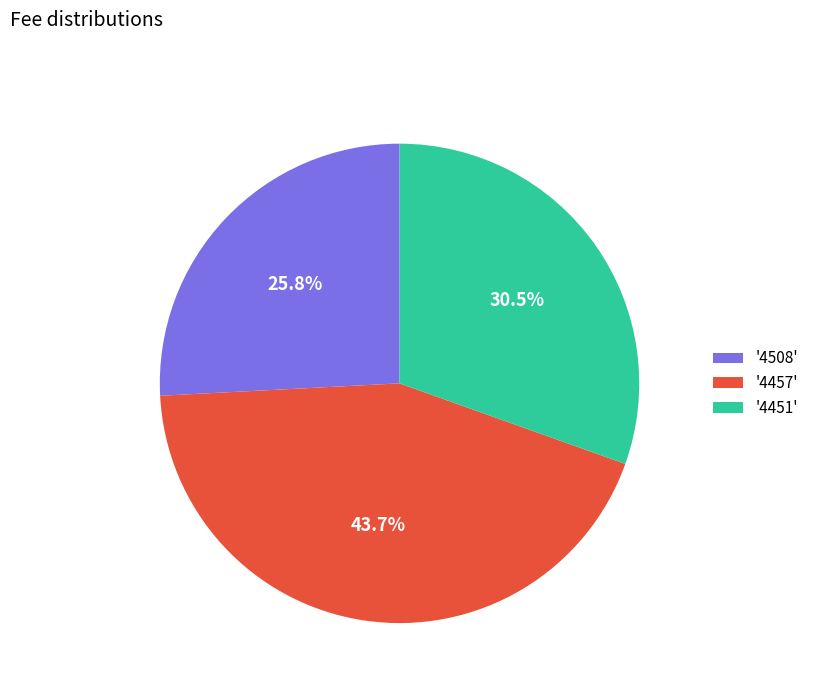

Rank the categories by value from lowest to highest.

'4508', '4451', '4457'